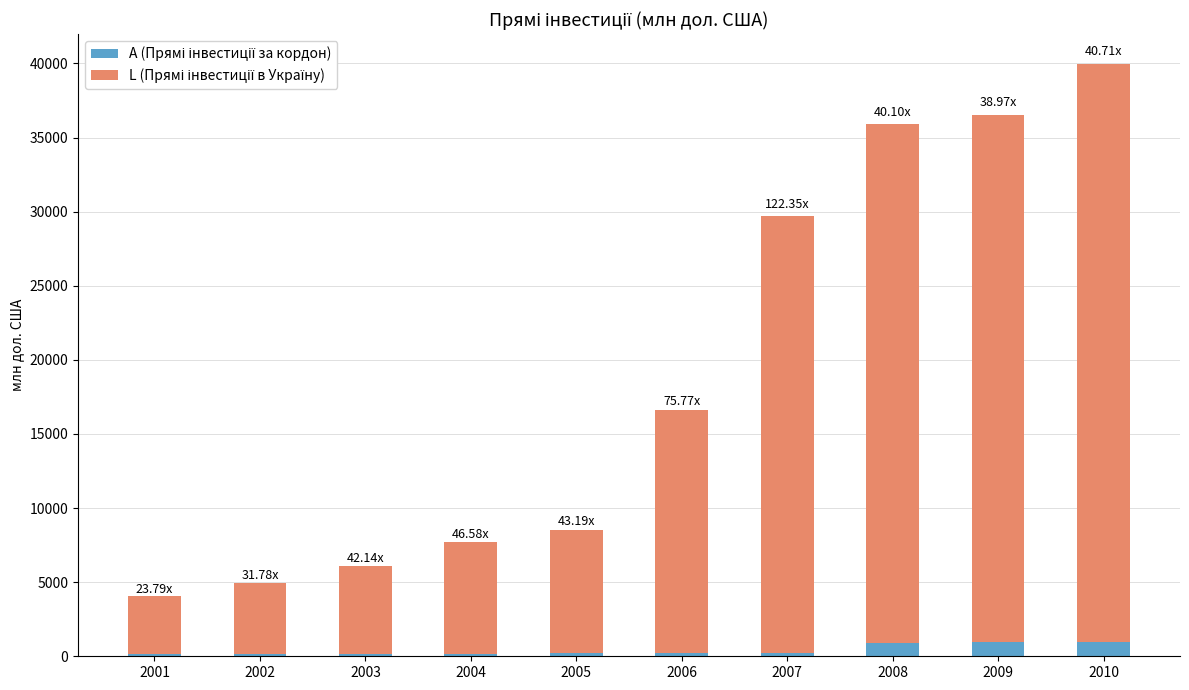

At which category is the sum across all series the highest?

2010